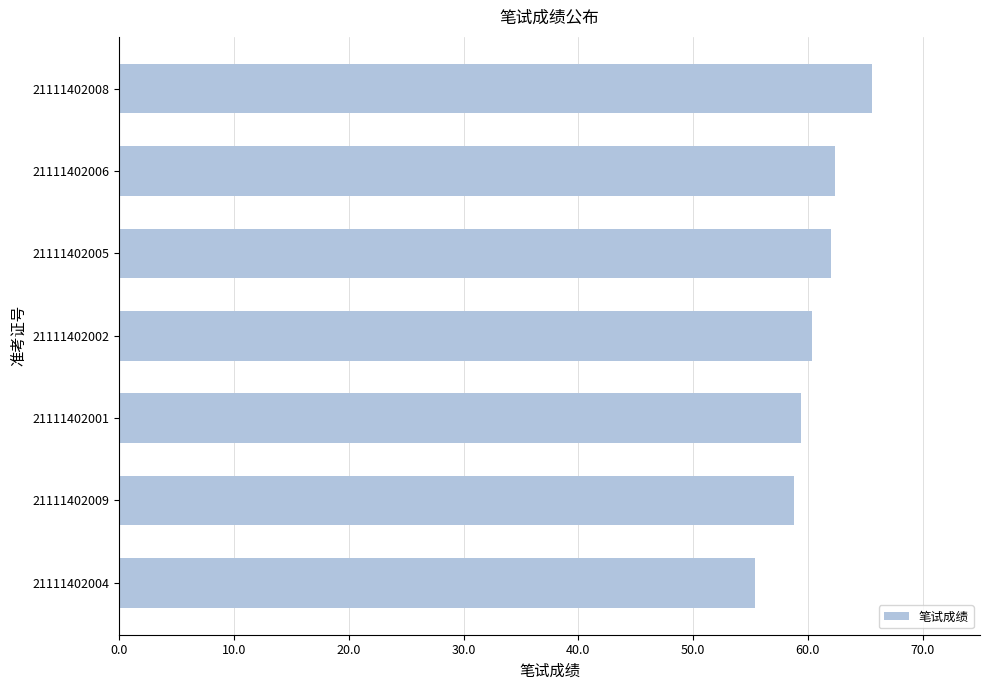

What value does the data have at 21111402001?

59.4